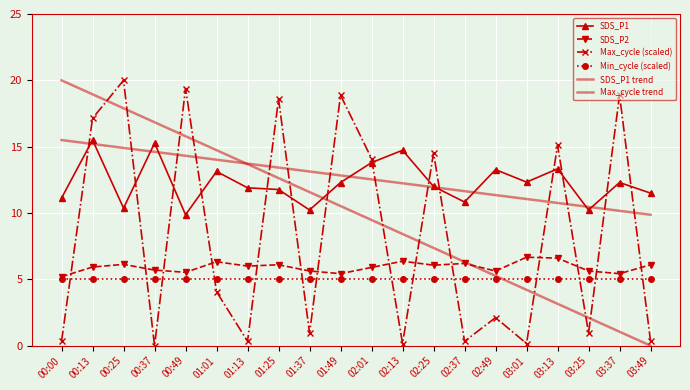

True or false: Min_cycle (scaled) has more than 0 points higher than both neighbors.

False